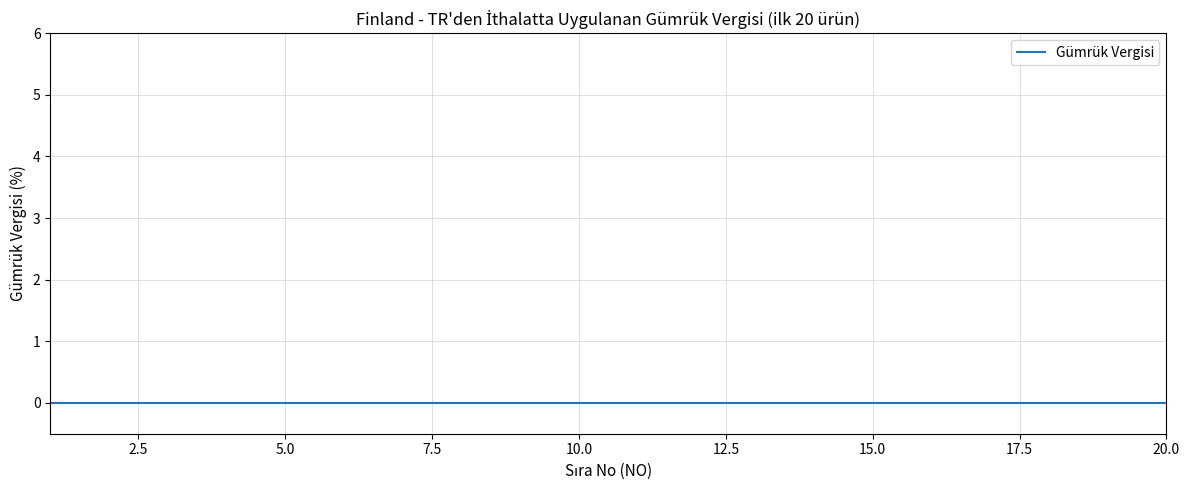

Is this an area chart (filled region under the line)?

No